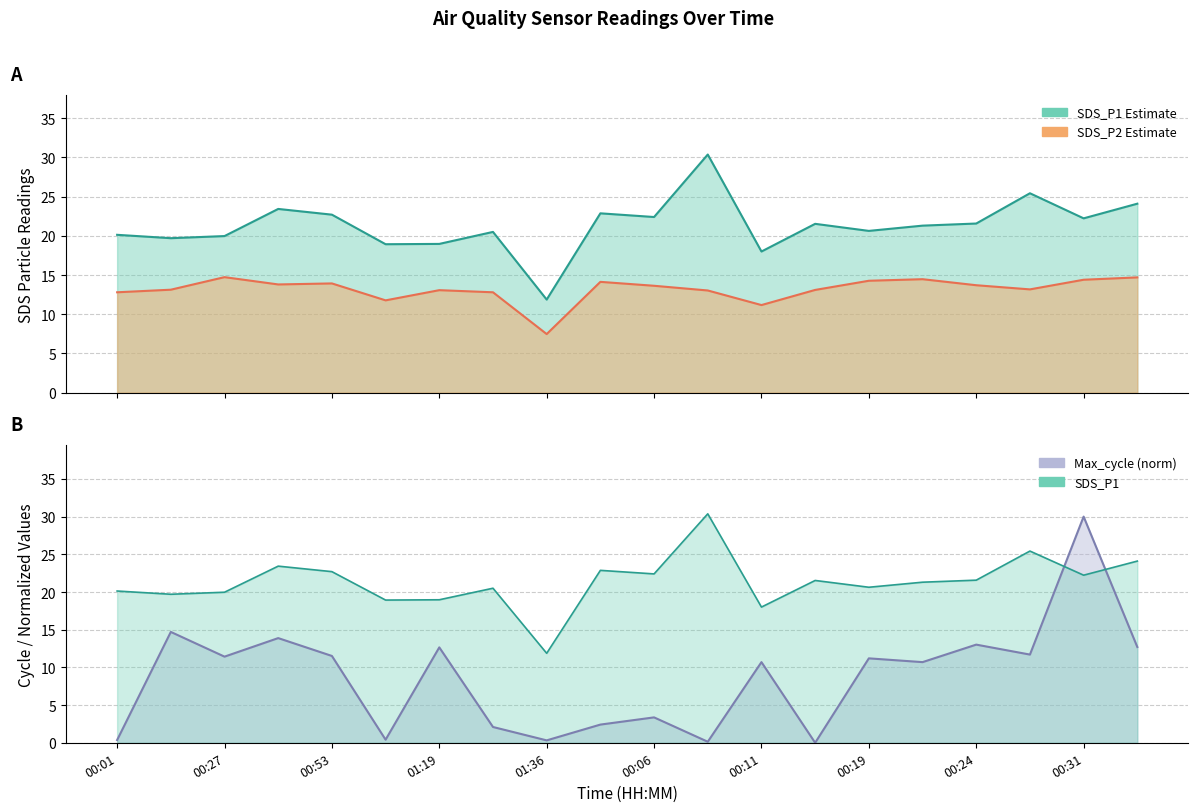

Is the value of SDS_P2 at 01:32 greater than the value of SDS_P1 at 00:27?

No